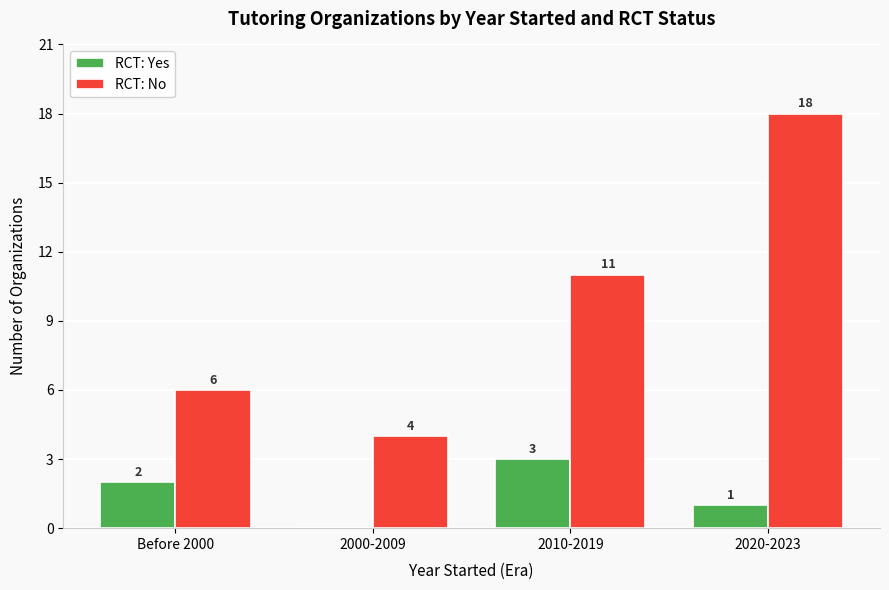

What is the highest value of the RCT: No series?

18